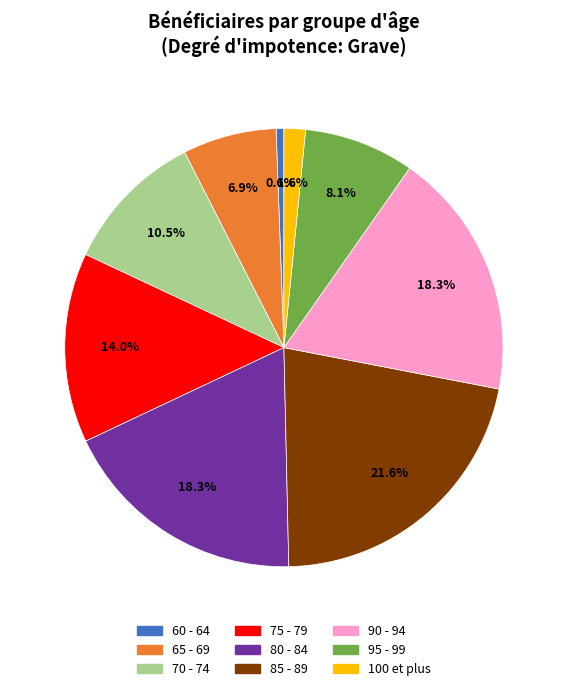

To the nearest percent, what percentage of the pie is 100 et plus?

2%